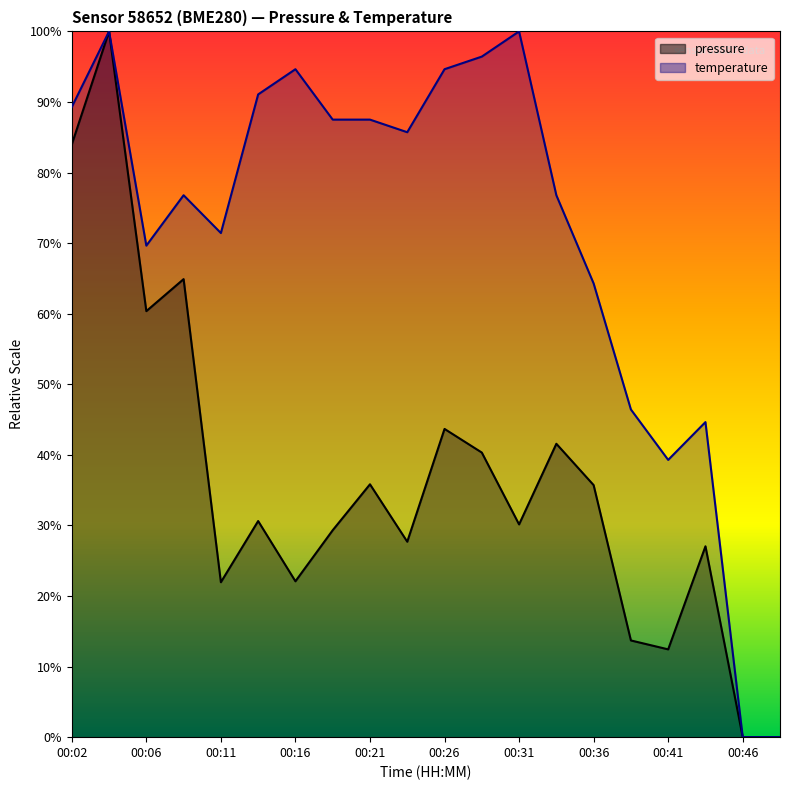

How many lines are shown in the chart?

2